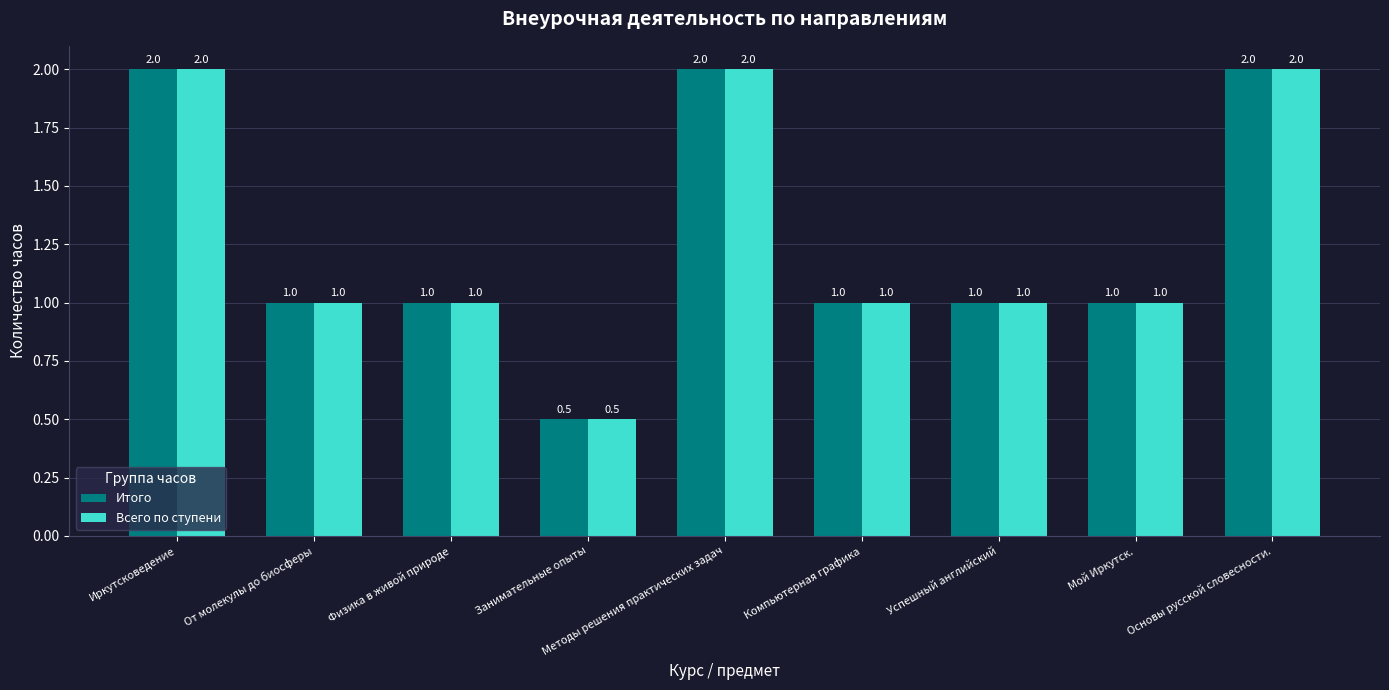

True or false: Итого has a value of 0.5 at Занимательные опыты.

True